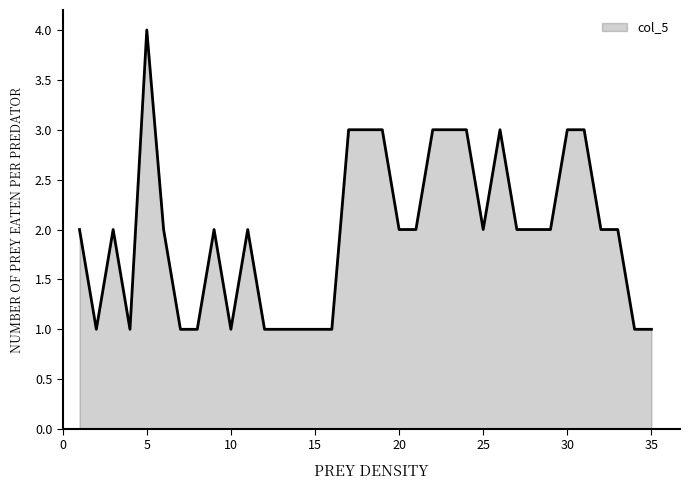

What is the difference between the maximum and minimum values?

3